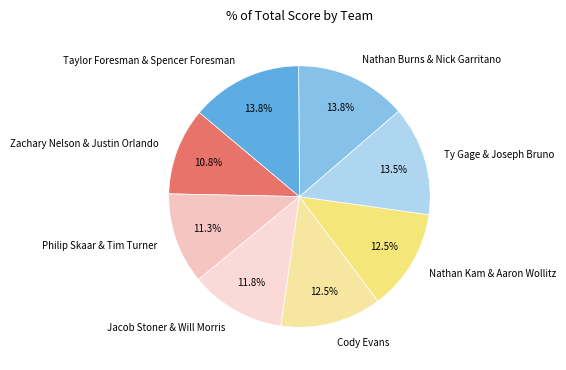

To the nearest percent, what is the difference between the largest and smallest slice percentages?

3%